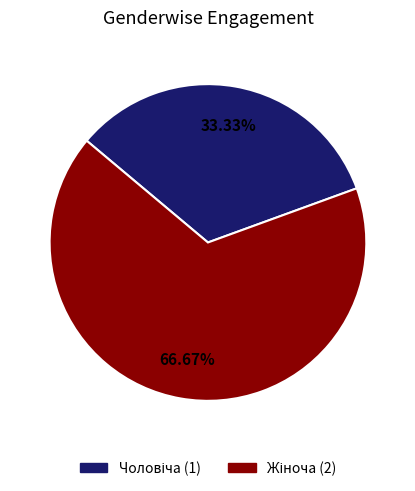

Is there any slice that represents more than half of the pie?

Yes